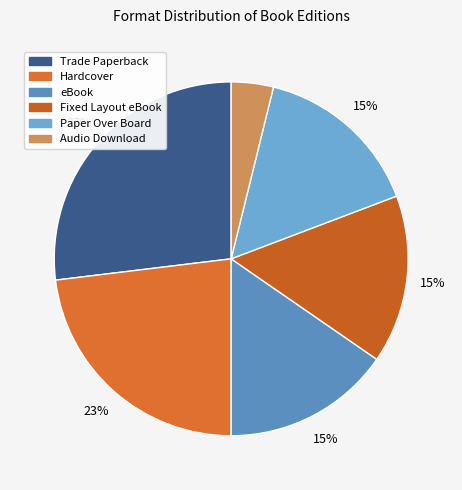

Is it true that Paper Over Board is 15% of the pie?

True